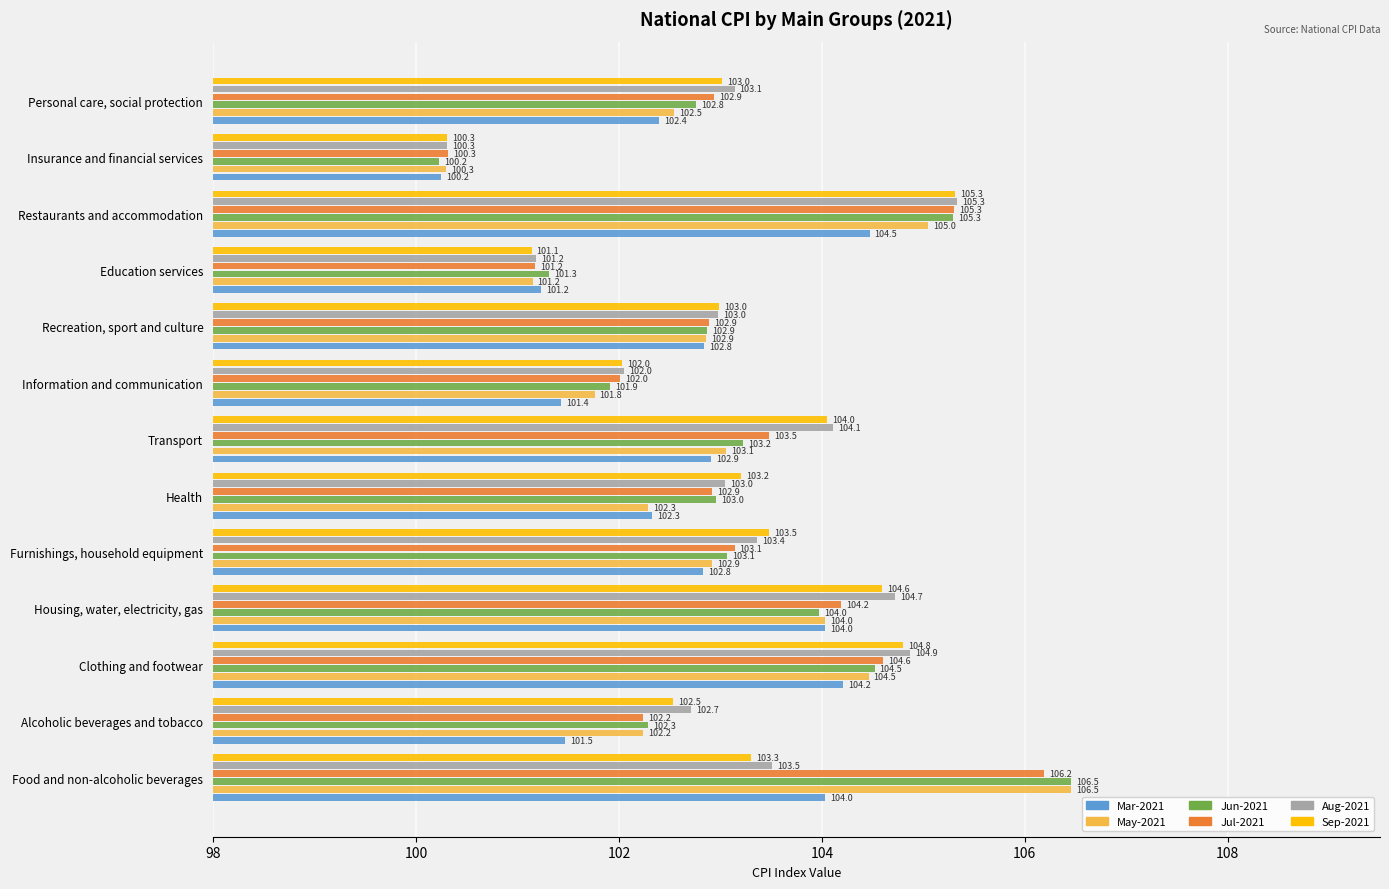

At which category is the sum across all series the highest?

Restaurants and accommodation